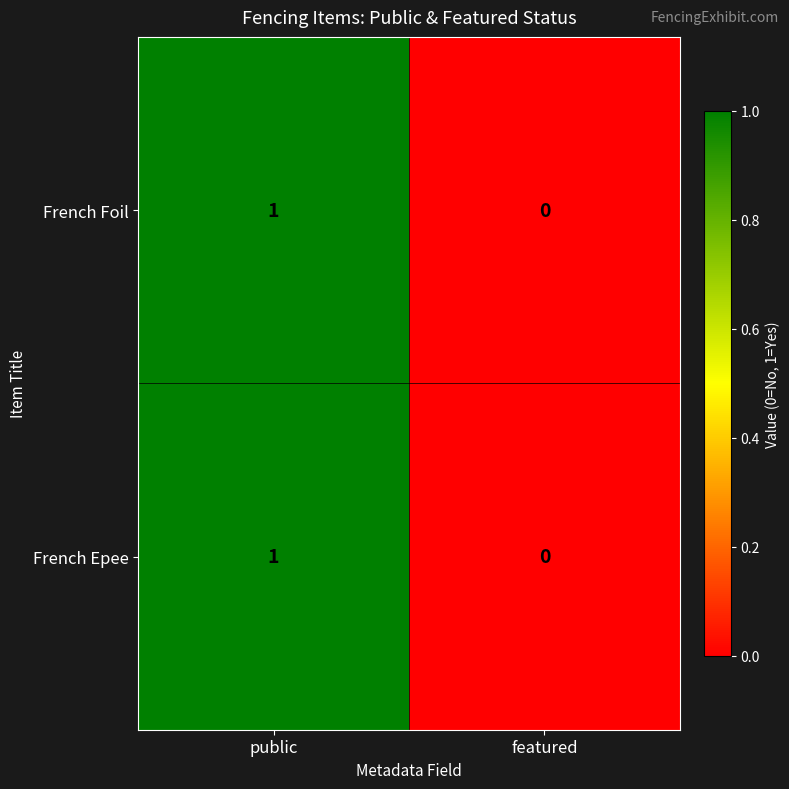

Is the value of French Epee at public greater than the value of French Foil at featured?

Yes